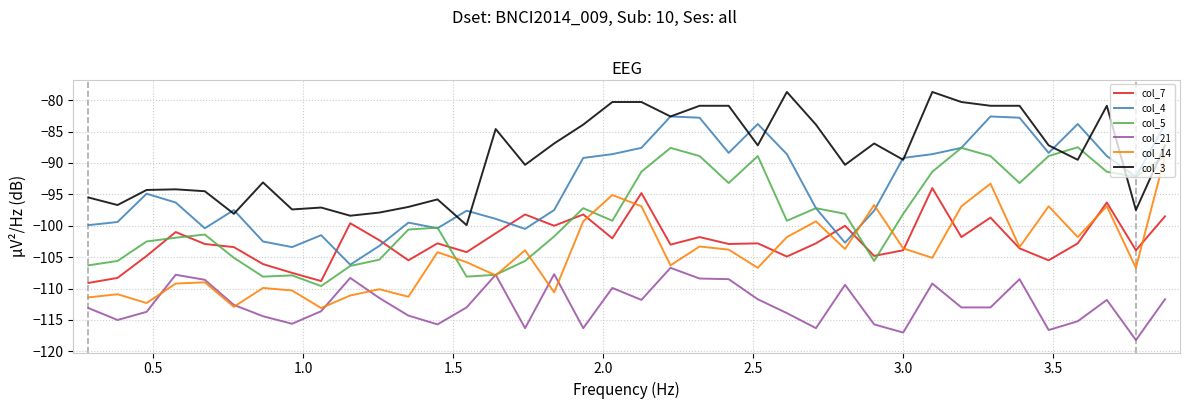

True or false: col_4 and col_21 intersect in this chart.

False